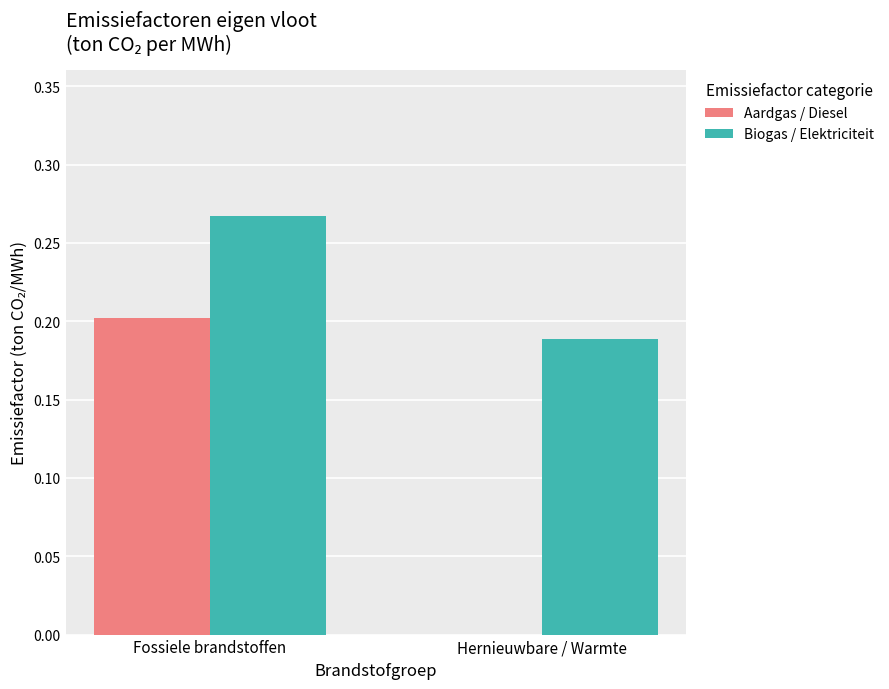

Does the chart contain stacked bars?

No